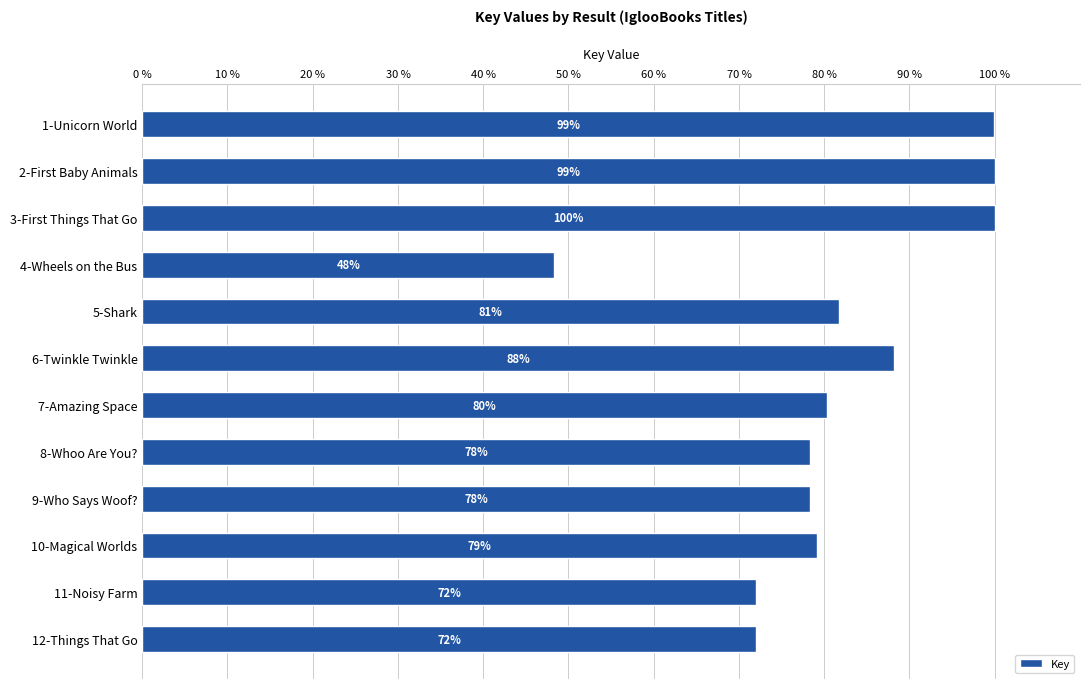

What is the maximum value shown in the chart?

100.0